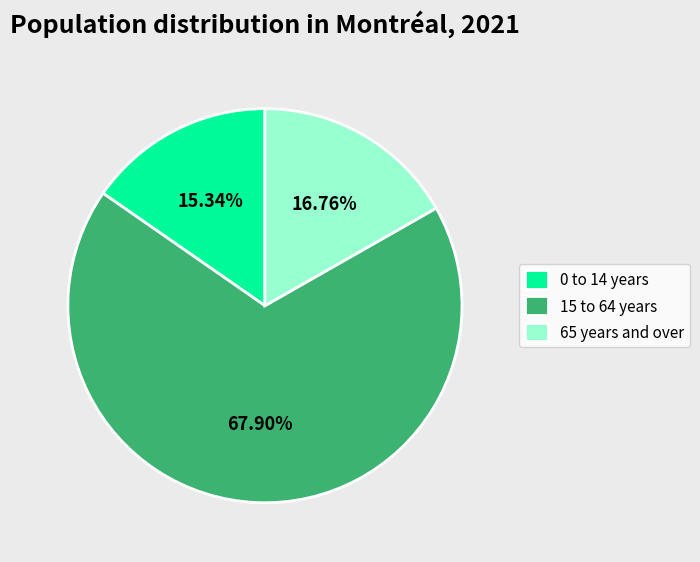

How many slices are in this pie chart?

3